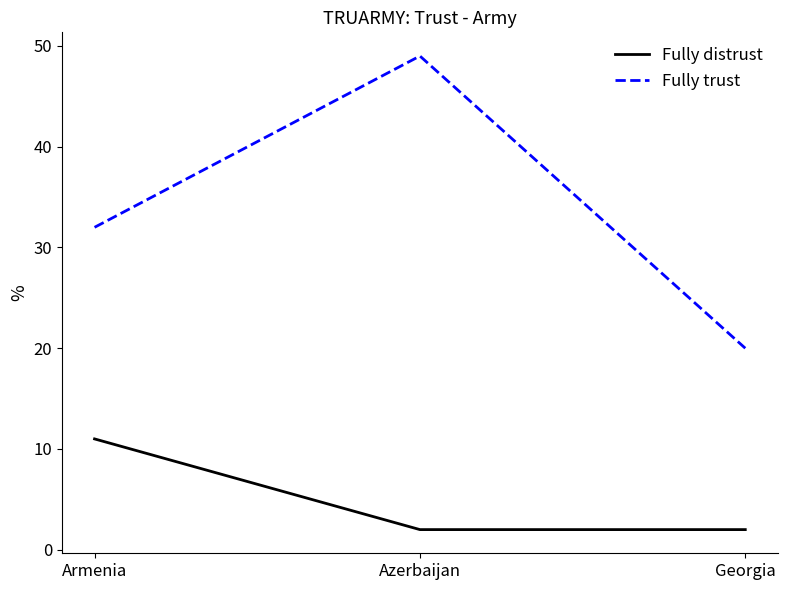

List the series in order of their peak value, lowest first.

Fully distrust, Fully trust